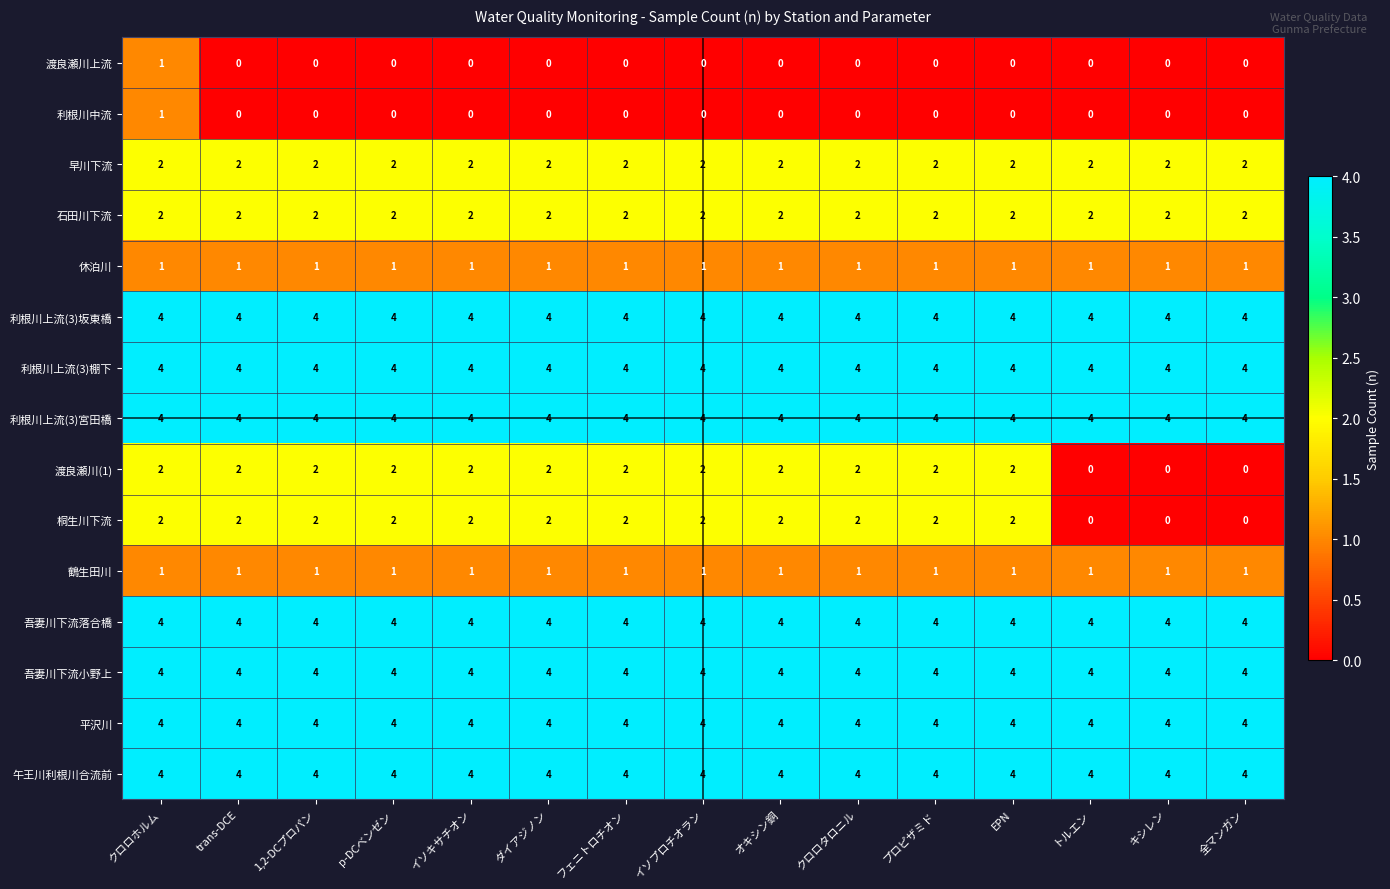

How many distinct data groups are displayed?

15